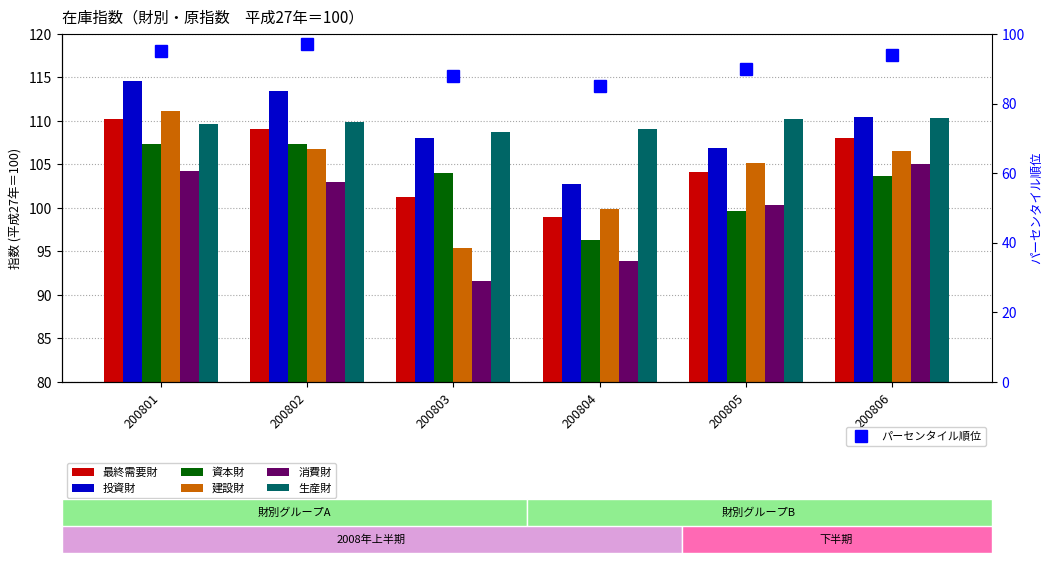

How many values in the 消費財 series exceed 103?

2